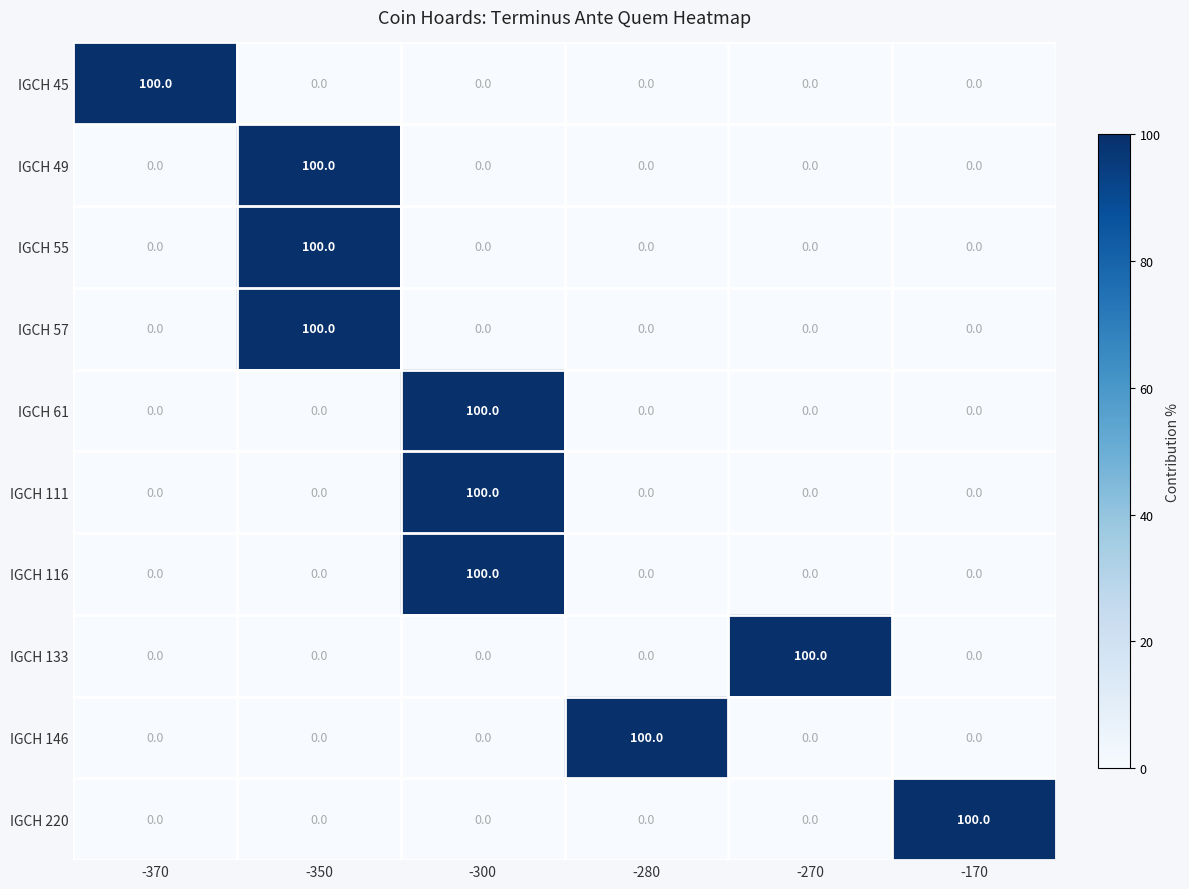

What is the sum of all IGCH 49 values?

100